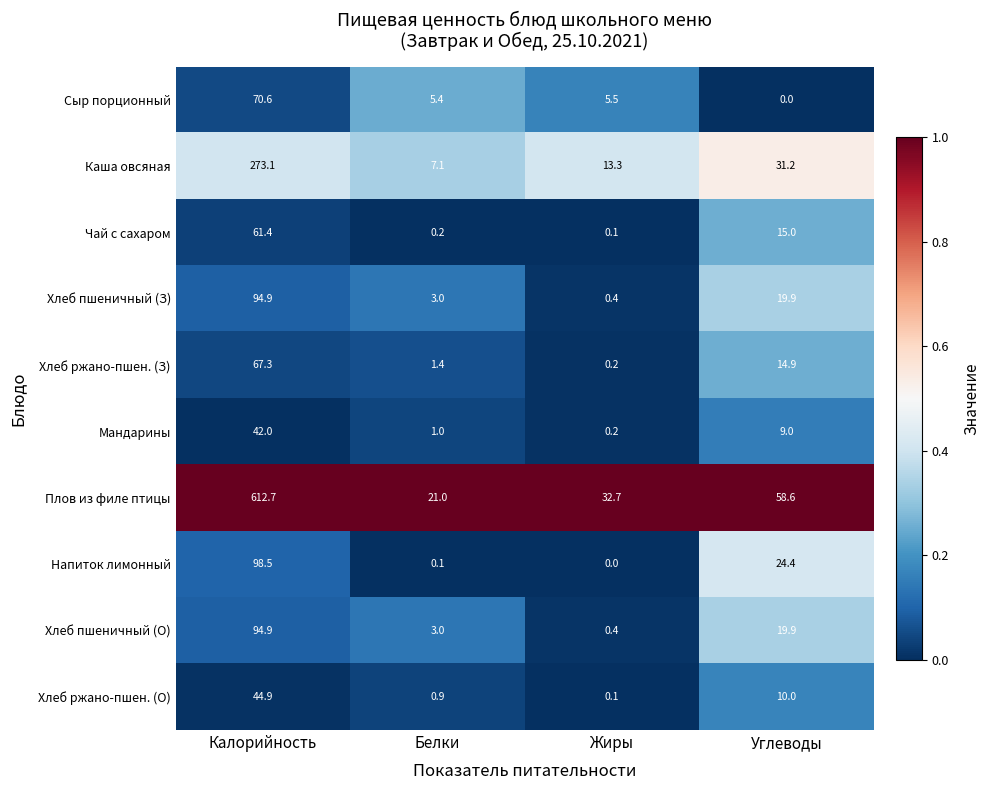

The value of Хлеб ржано-пшен. (З) at Белки is 2.0. True or false?

False